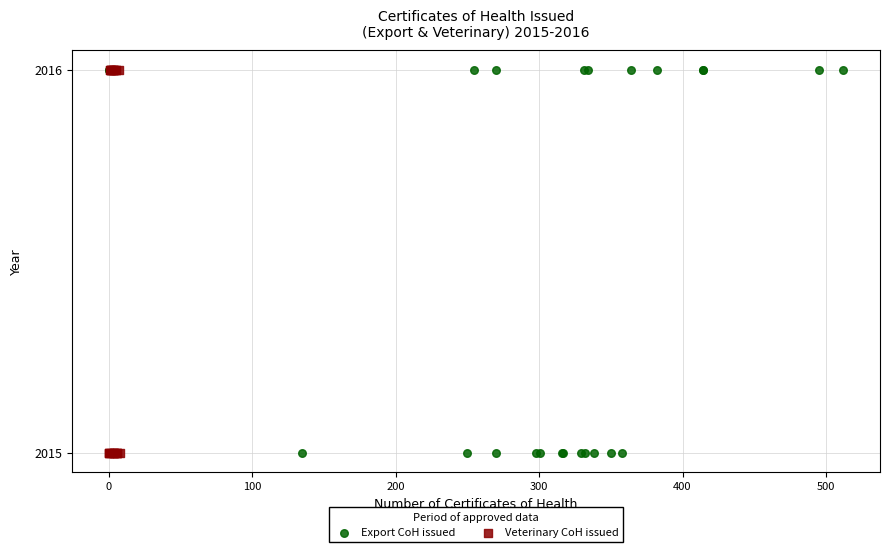

What are all the series names shown in the legend?

Export CoH issued, Veterinary CoH issued